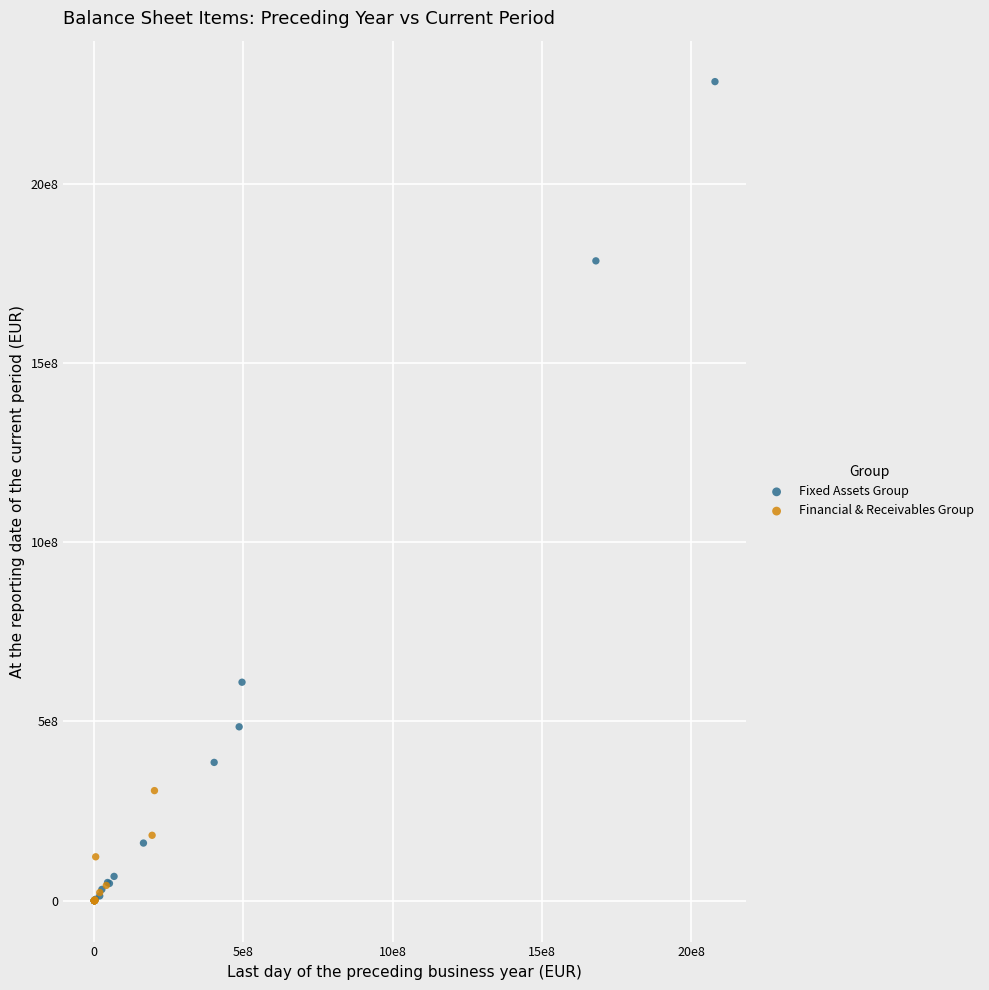

Which series reaches the maximum Y coordinate?

Fixed Assets Group